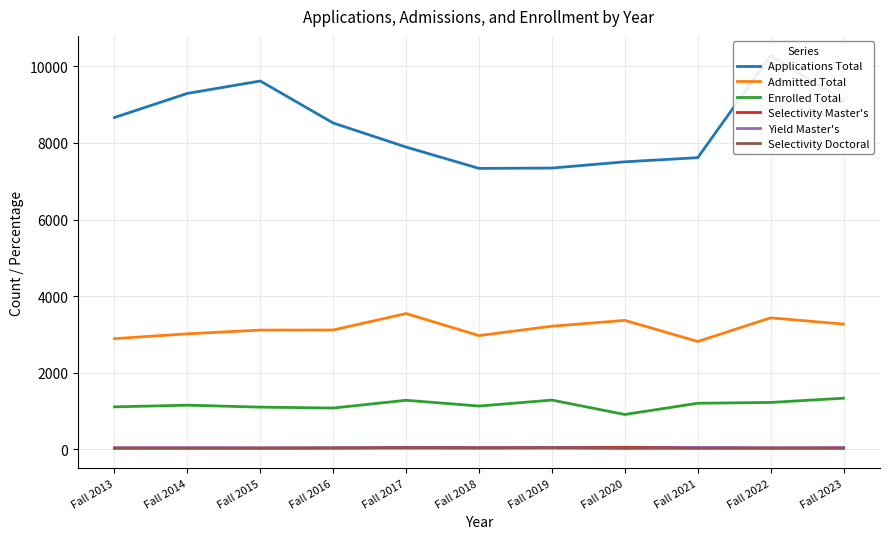

Which series has the largest range (max minus min)?

Applications Total